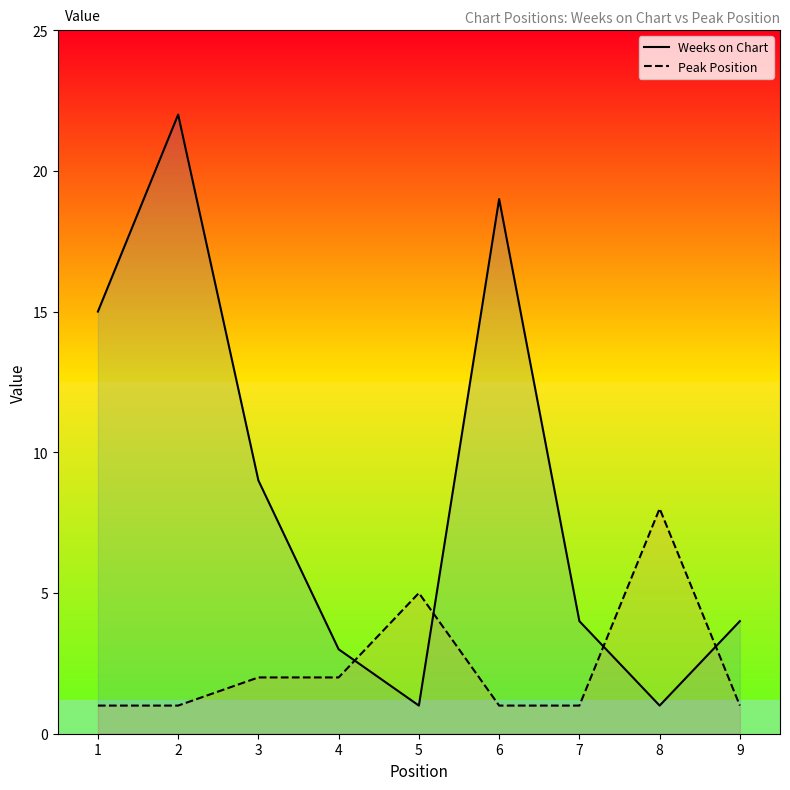

What is the minimum value shown in the chart?

1